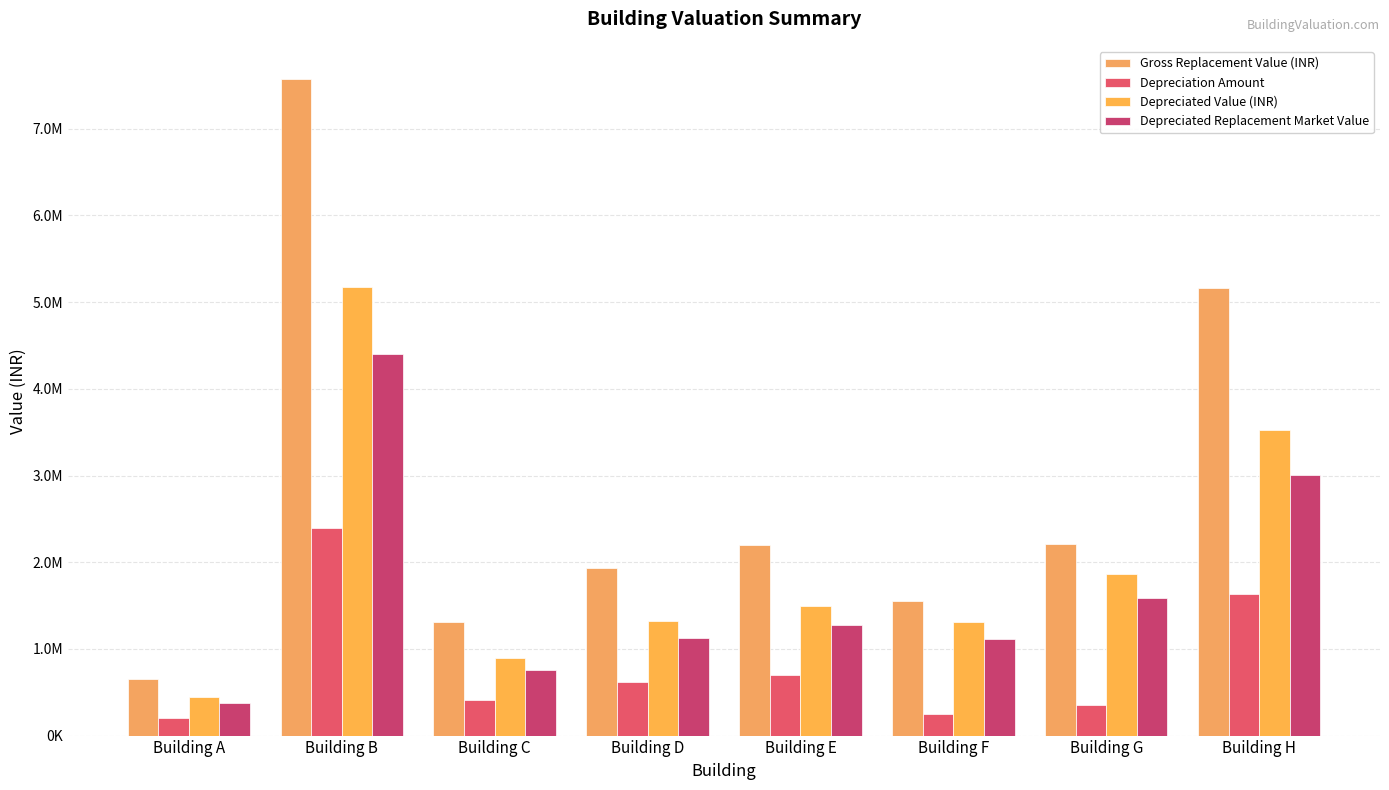

Which series has the largest total across all categories?

Gross Replacement Value (INR)